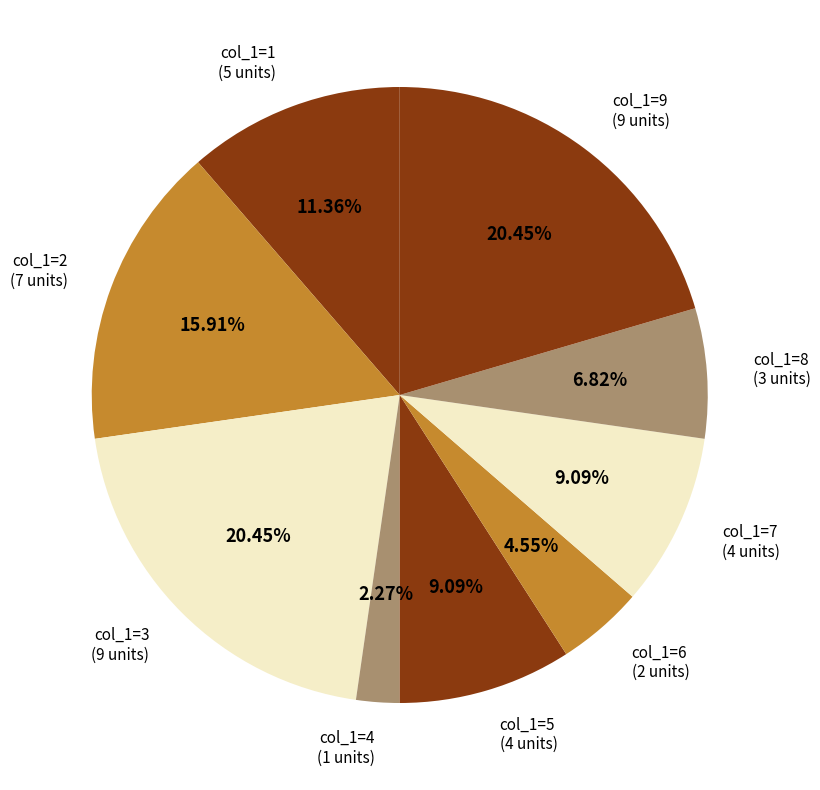

Does any single category account for the majority?

No